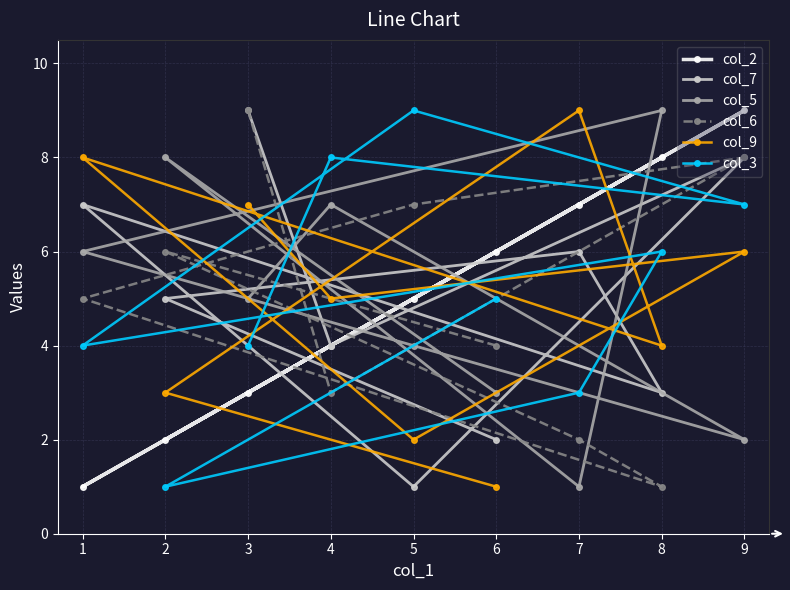

What is the value of the col_7 point at the 3rd from the left?

9